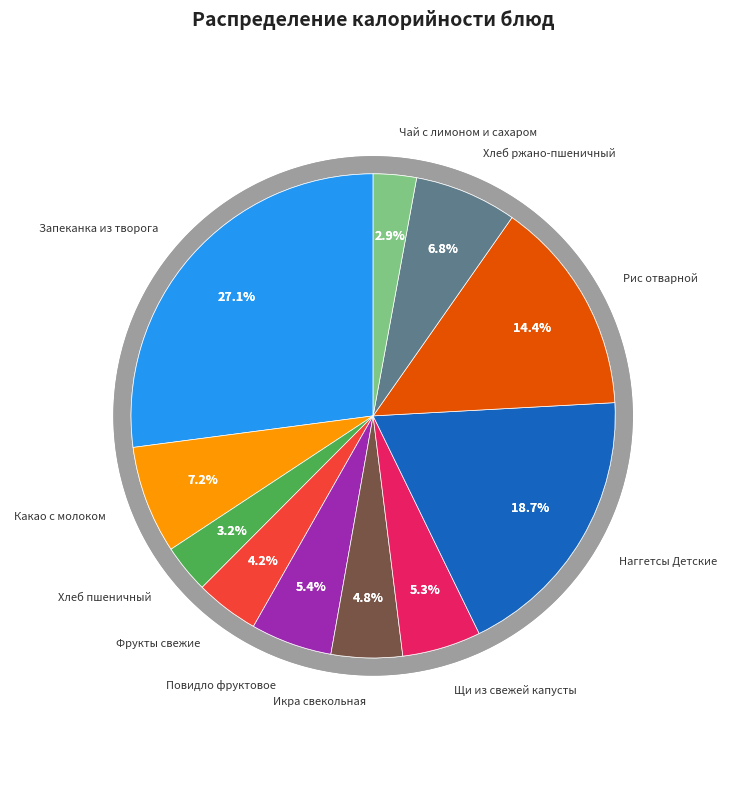

Is there any slice that represents more than half of the pie?

No